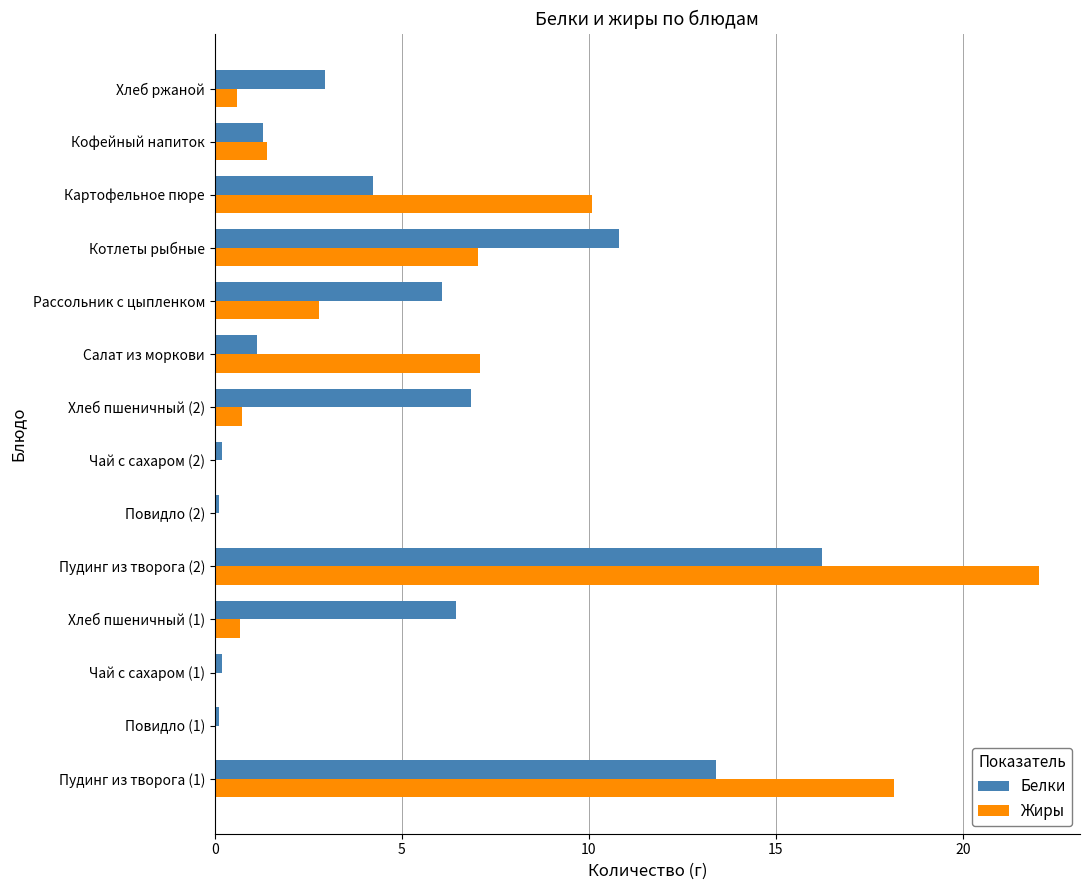

What is the maximum value shown in the chart?

22.0